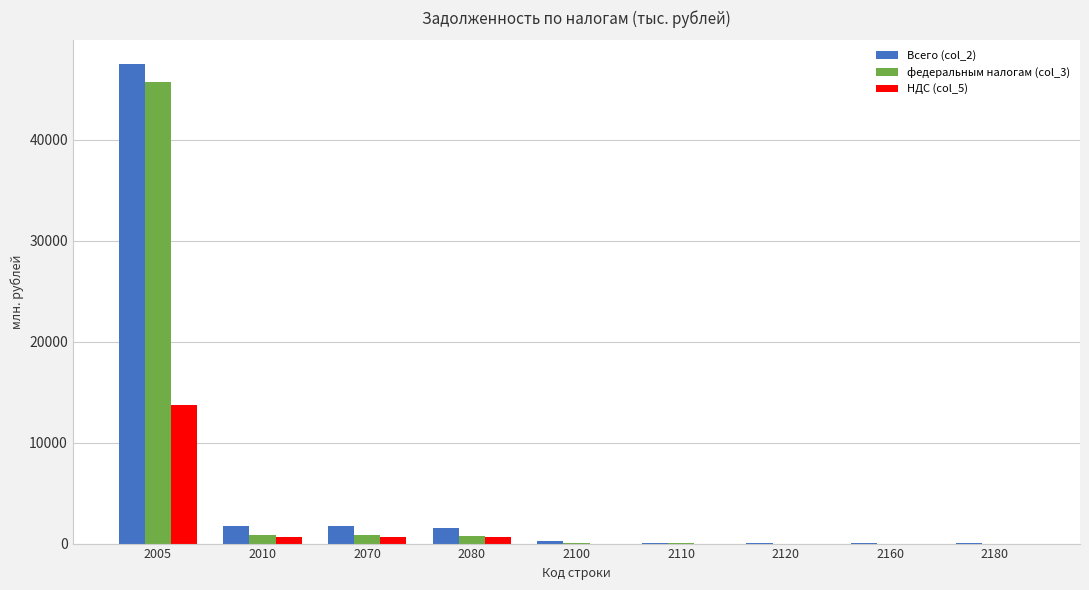

What is the maximum value for Всего (col_2)?

47470.1